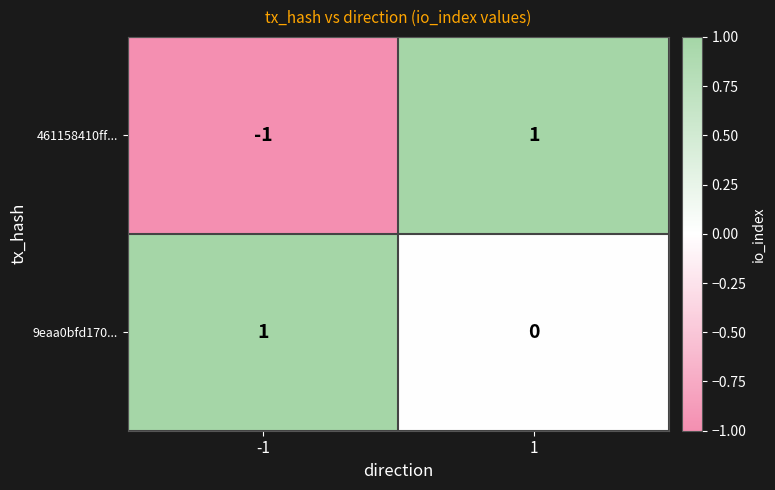

How many positive values does the 9eaa0bfd170... series have?

1